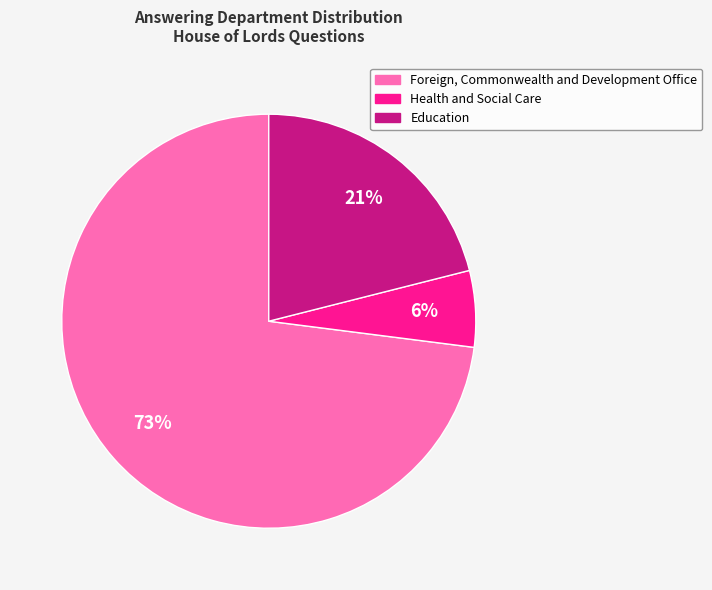

True or false: Foreign, Commonwealth and Development Office accounts for 73% of the total.

True